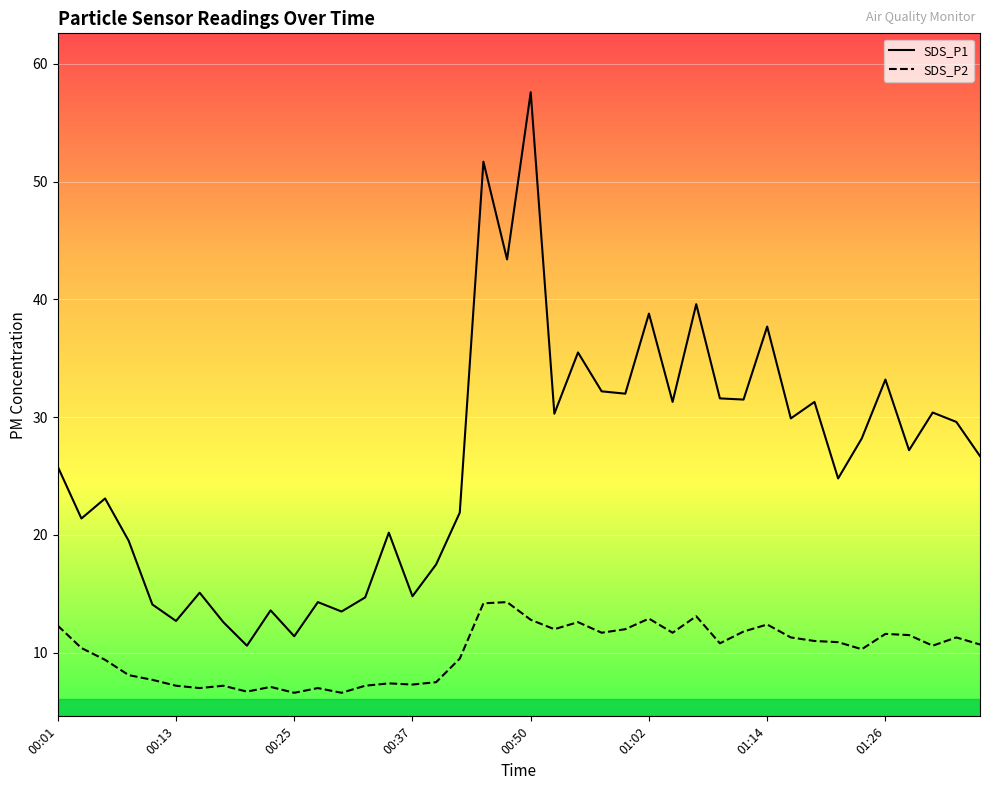

List the series in order of their peak value, lowest first.

SDS_P2, SDS_P1